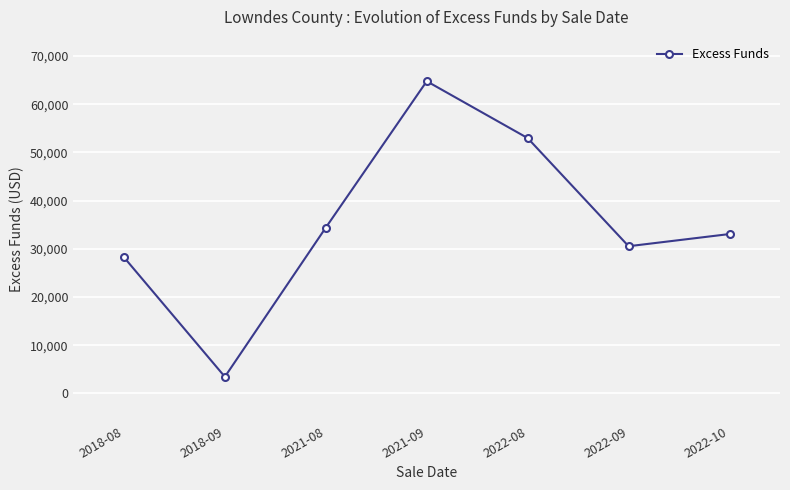

Reading left to right, list all the values displayed in this chart.

28244.6	3431.1	34401.1	64779.8	52973.6	30532.5	33061.9